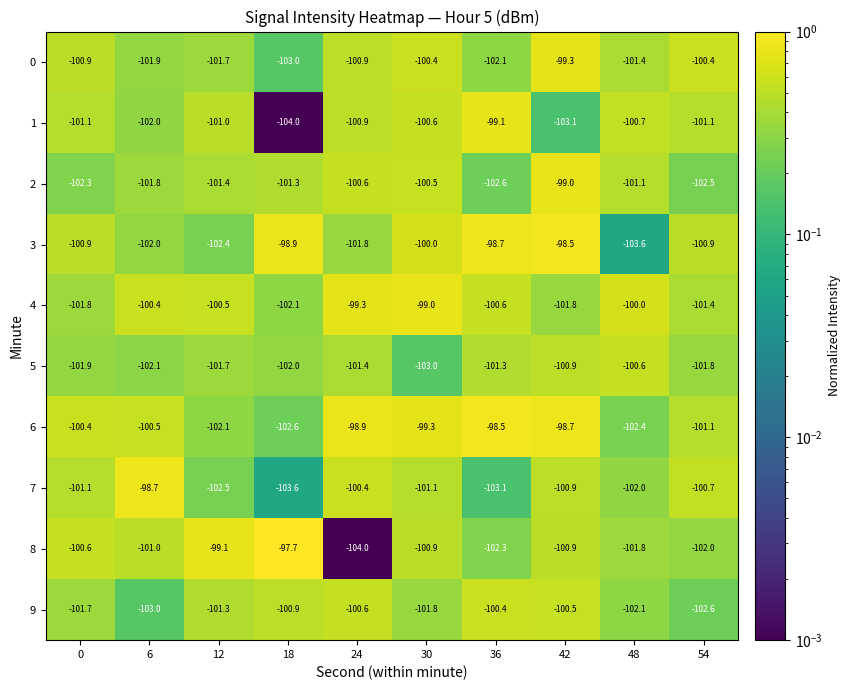

The value of 6 at 42 is -98.7. True or false?

True